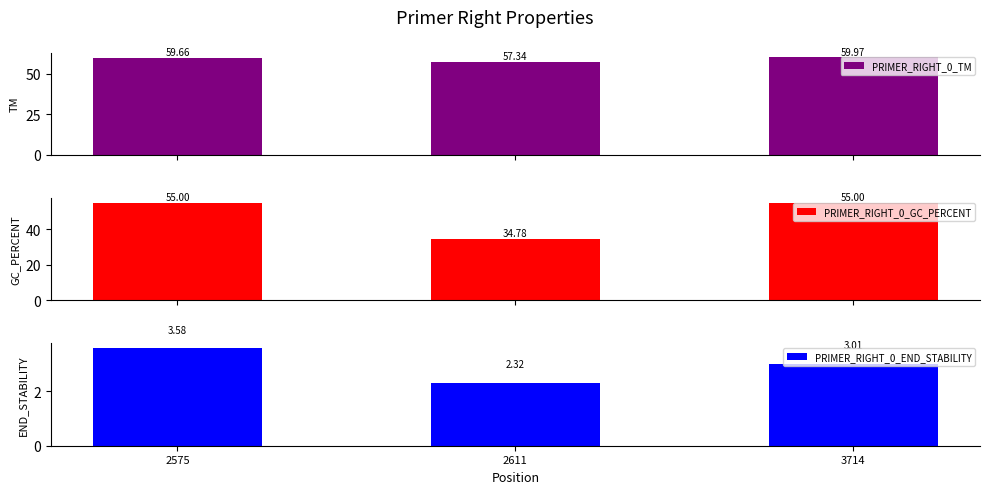

Reading left to right, extract all data points from this chart.

PRIMER_RIGHT_0_TM: 59.7	57.3	60.0
PRIMER_RIGHT_0_GC_PERCENT: 55.0	34.8	55.0
PRIMER_RIGHT_0_END_STABILITY: 3.6	2.3	3.0